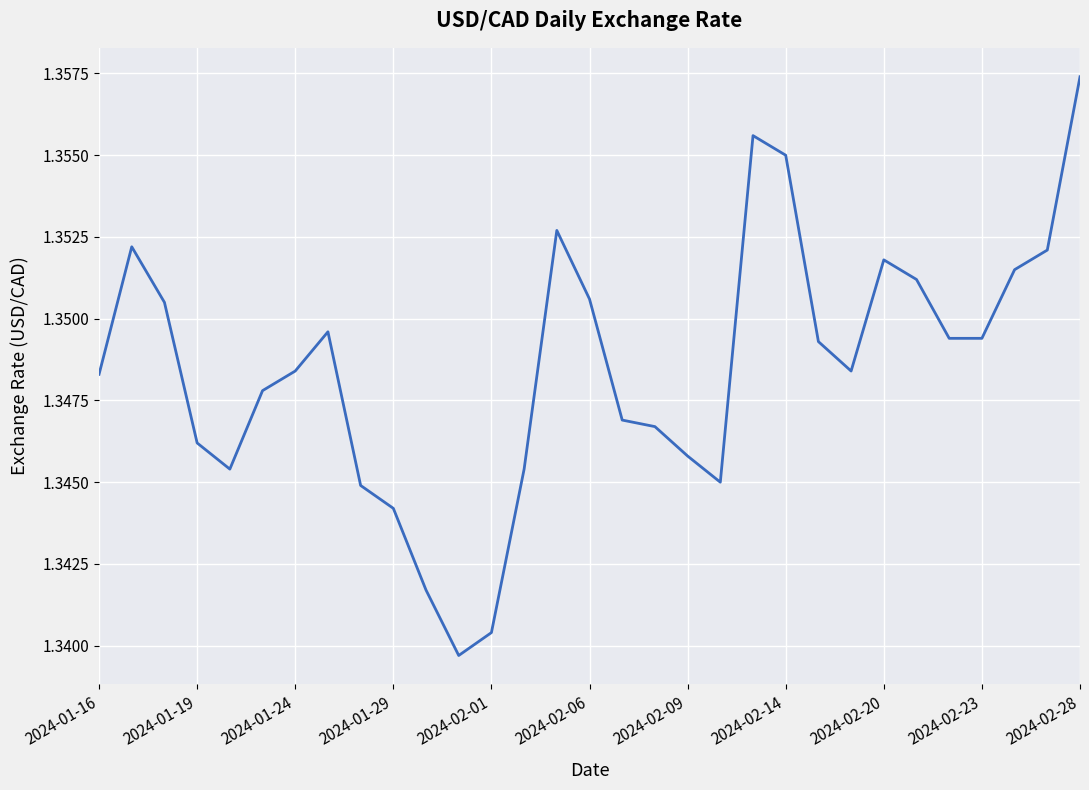

Does the chart display data point markers on the line(s)?

No